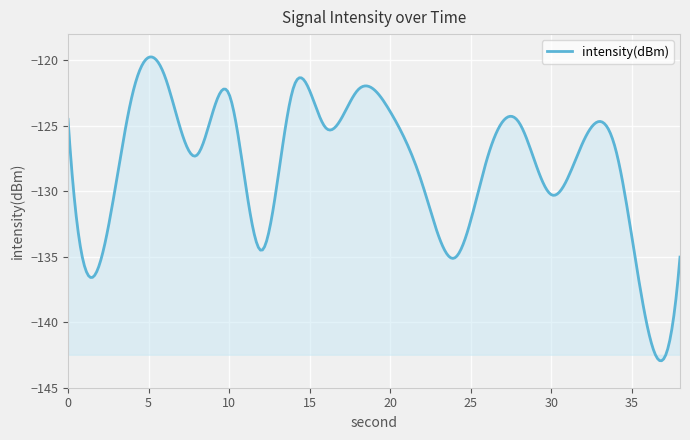

What is the difference between the maximum and minimum values?

23.2